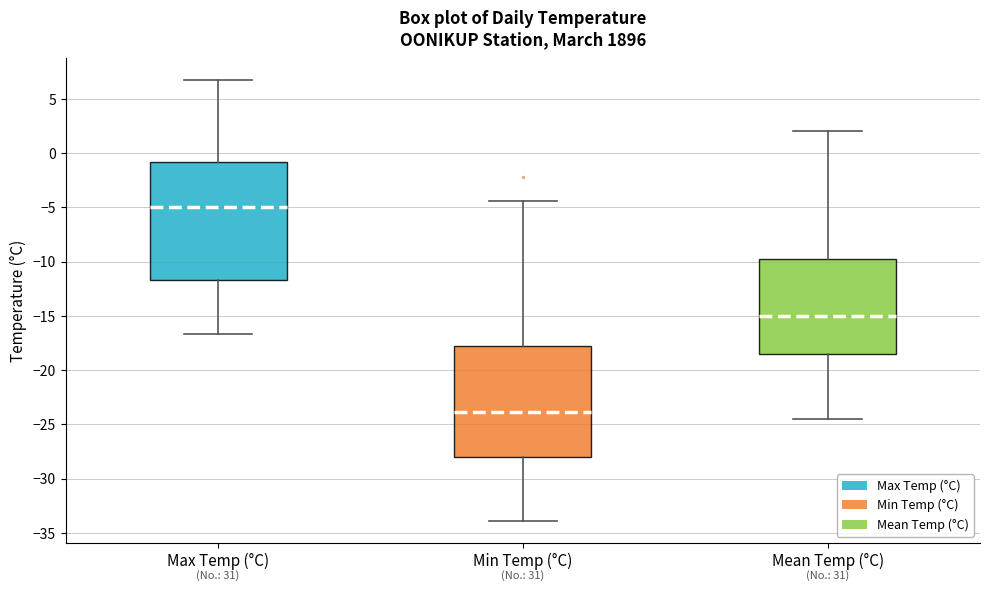

Where does the median line of the box for Min Temp (°C) sit on the y-axis? The values are not printed on the chart, so give them approximately, as read against the axis.

-24.0